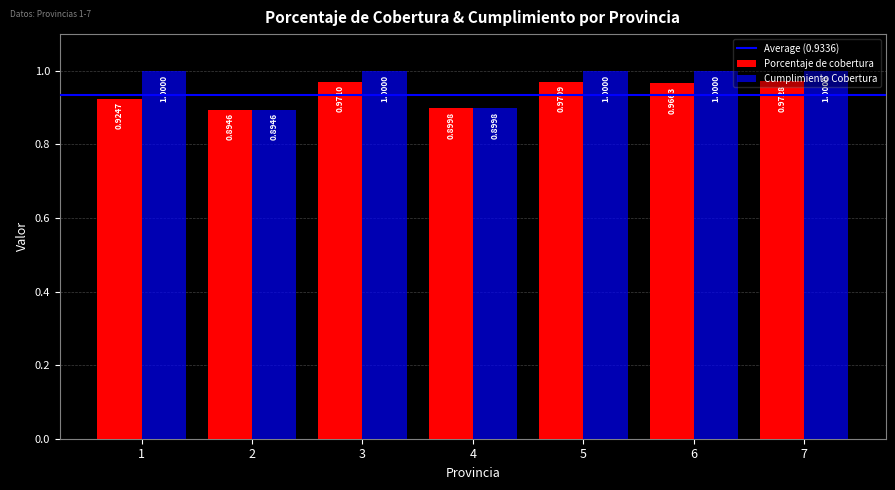

Which series has the largest range (max minus min)?

Cumplimiento Cobertura